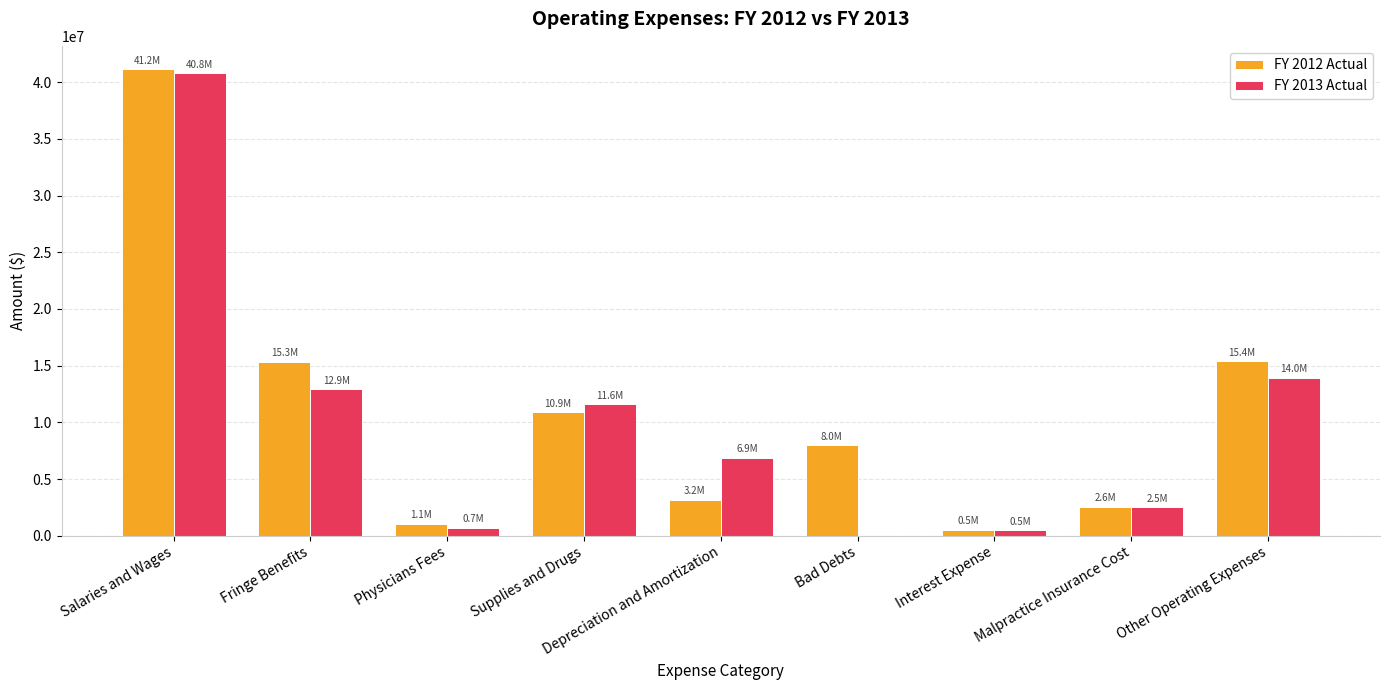

Does the chart contain stacked bars?

No